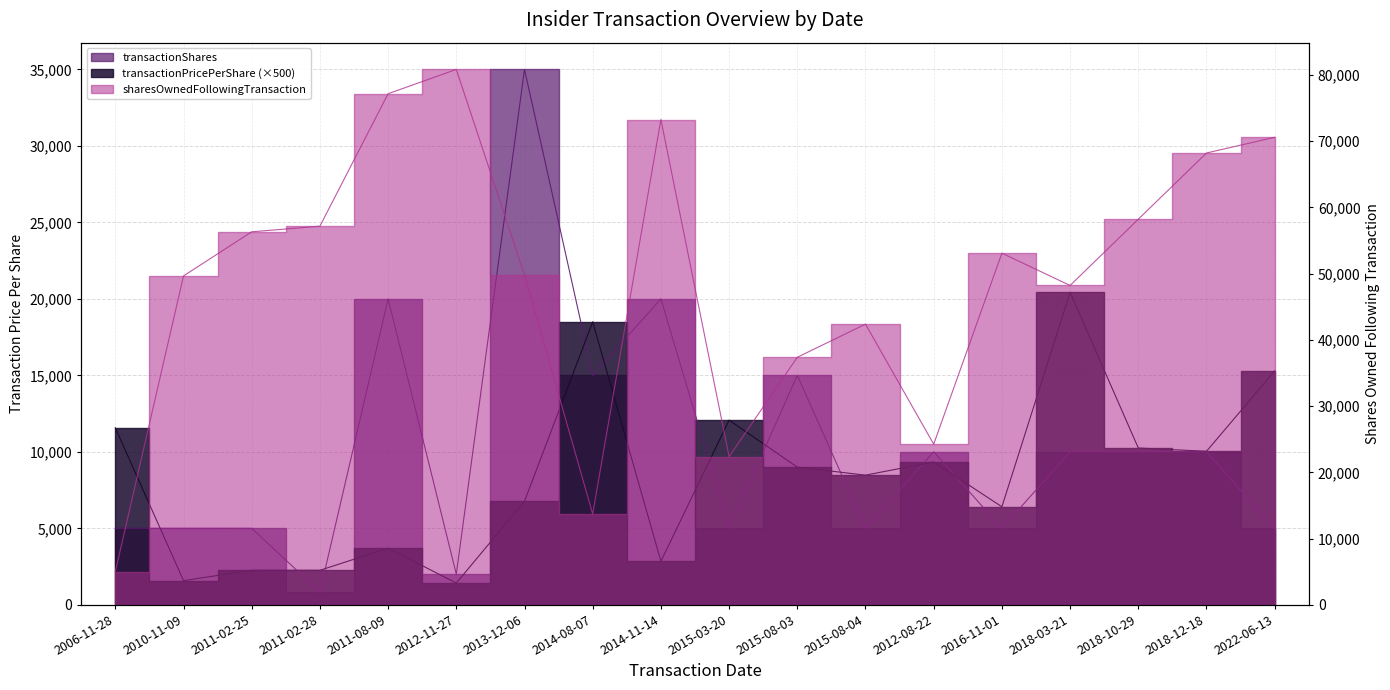

What is the label of the 13th point from the right?

2012-11-27